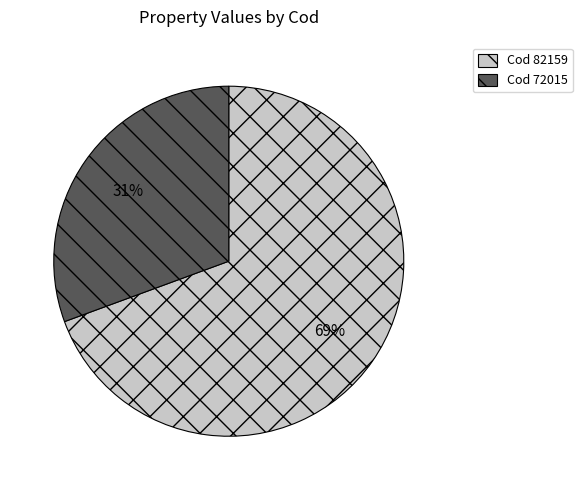

How many segments does this pie chart have?

2